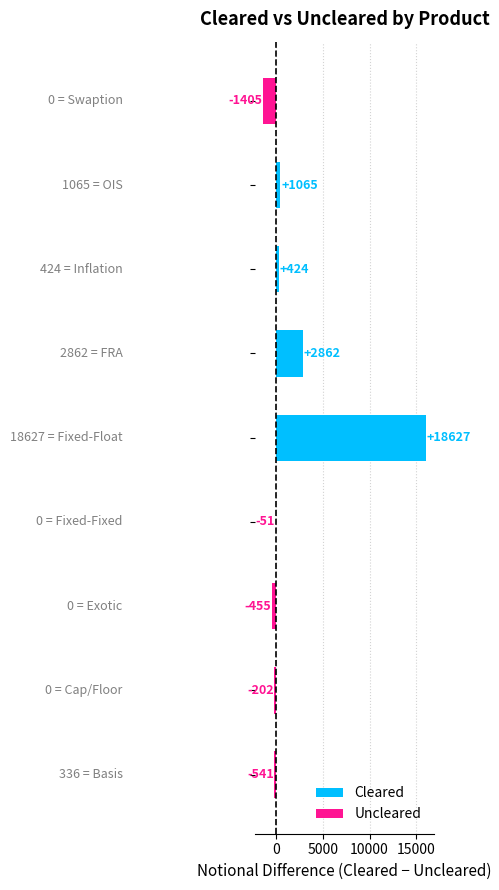

How many bars are there in total?

18